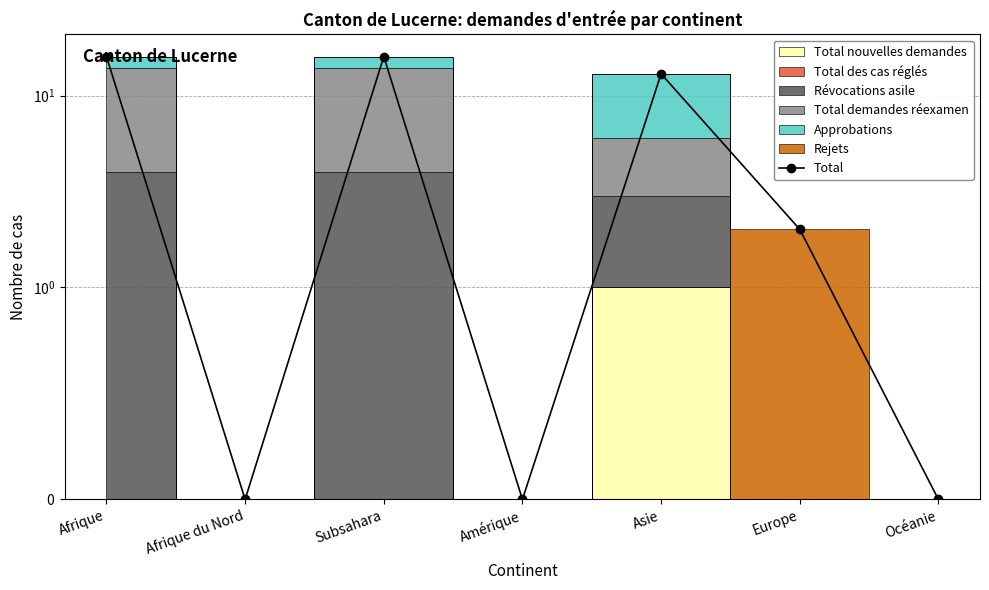

Count the values in the range 0 to 16.

7